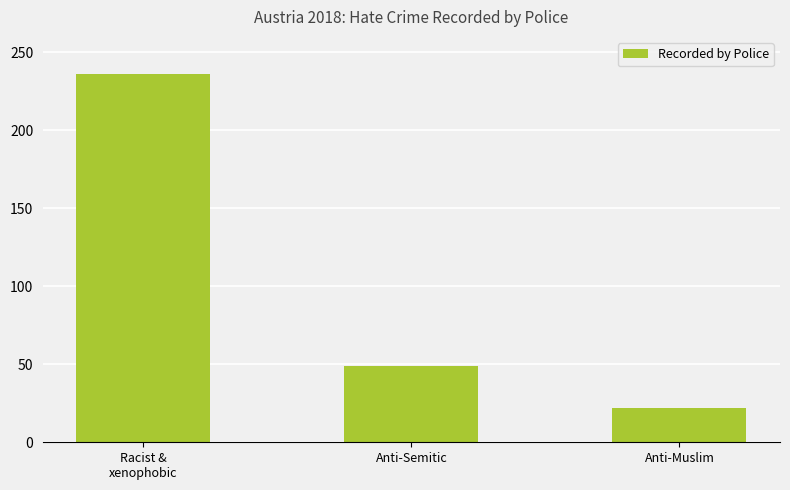

What is the ratio of the value at Racist &
xenophobic to the value at Anti-Semitic?

4.8